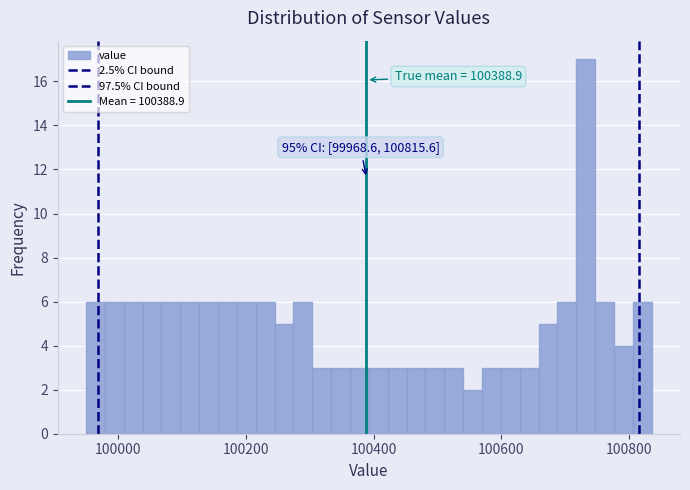

Around what value on the x-axis is the tallest bar? Give the approximate position of its centre, as read against the axis.

100740